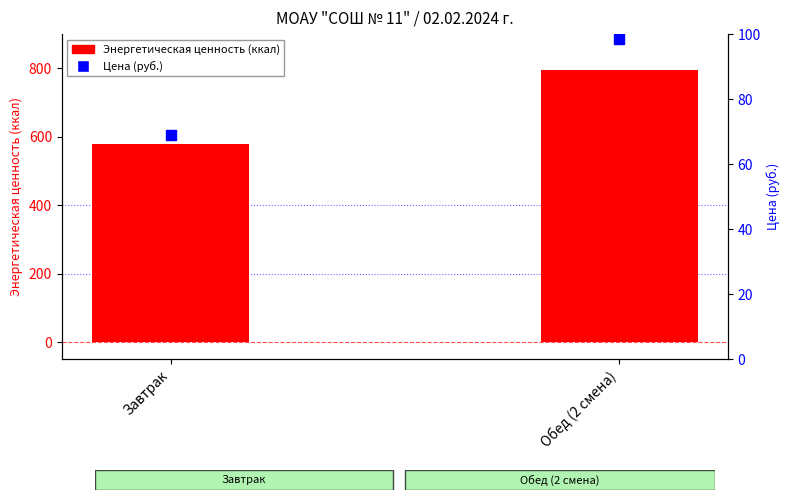

Which series contains the lowest Y value?

Цена (руб.)